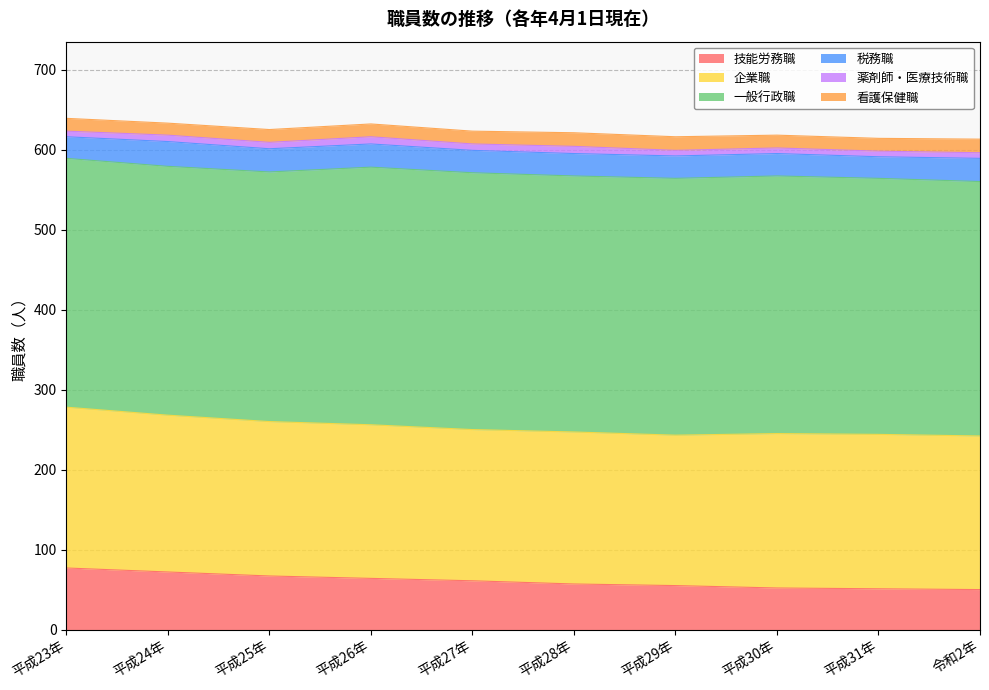

What is the label of the 4th point from the left?

平成26年